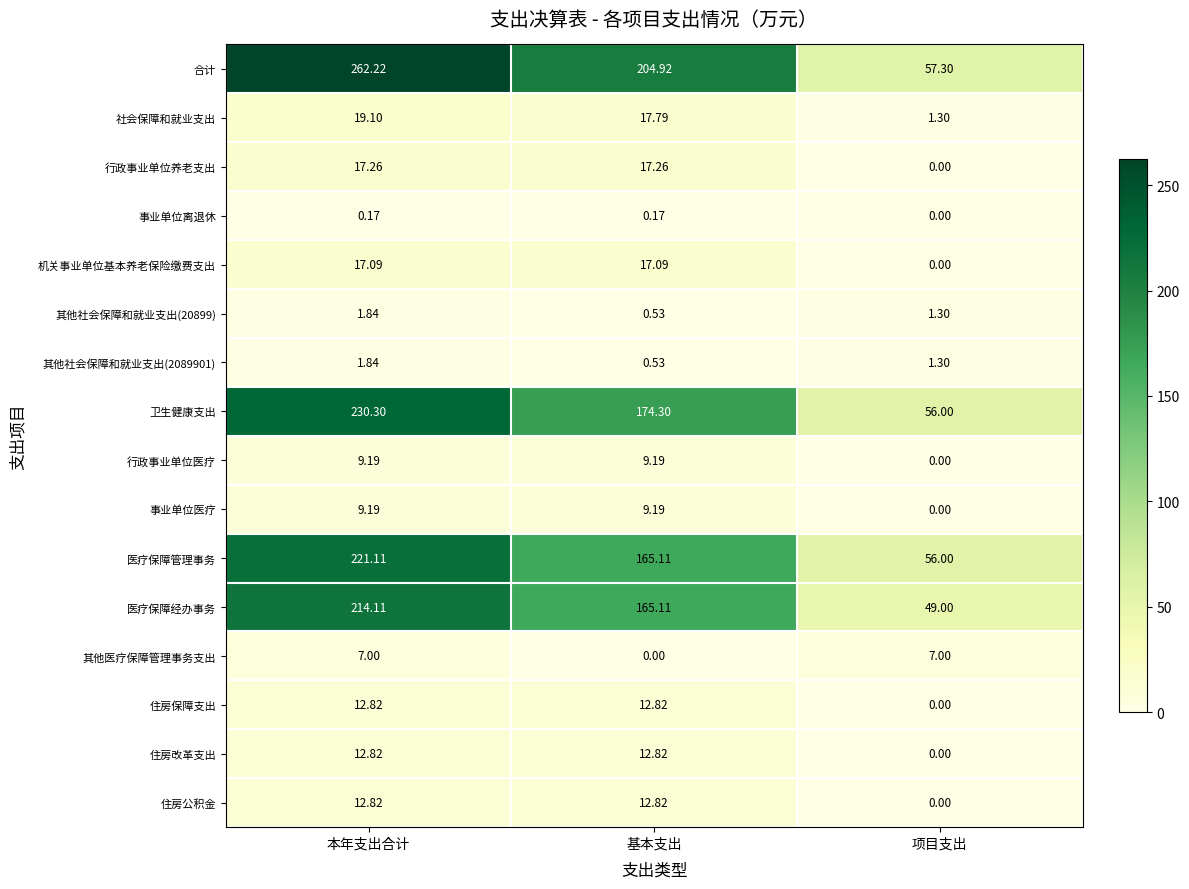

Which series has the largest range (max minus min)?

合计